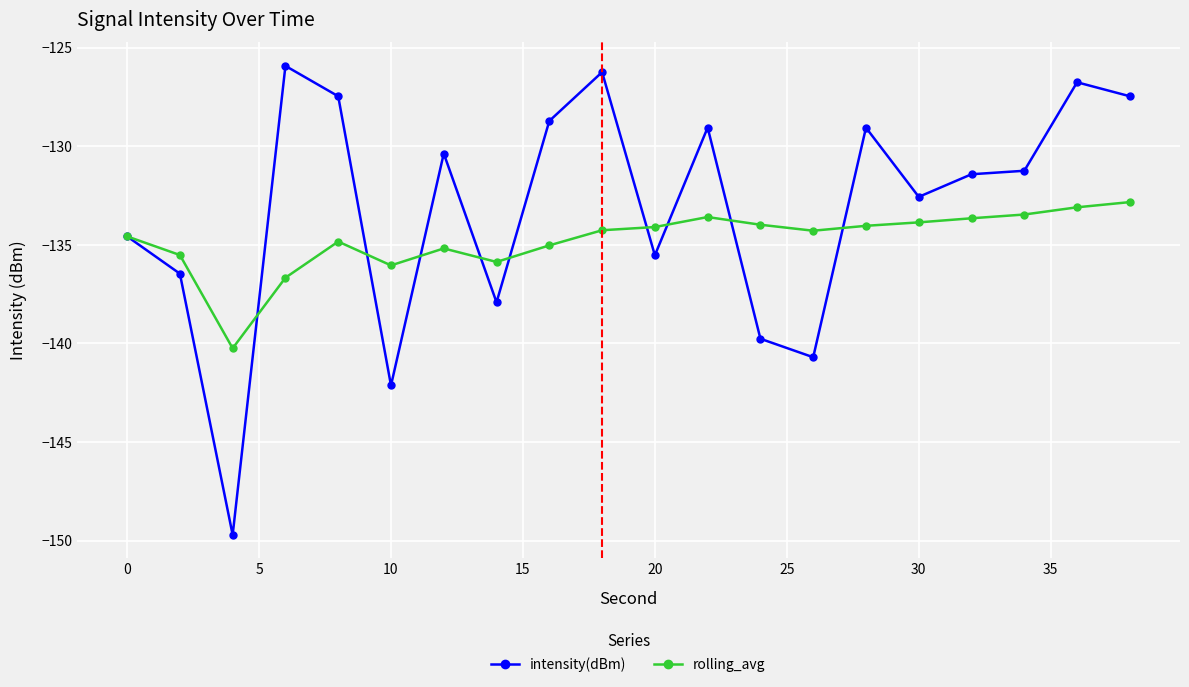

What is the sum of all intensity(dBm) values?

-2663.0